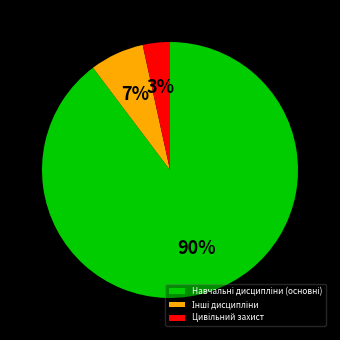

Is there a majority slice in this chart?

Yes